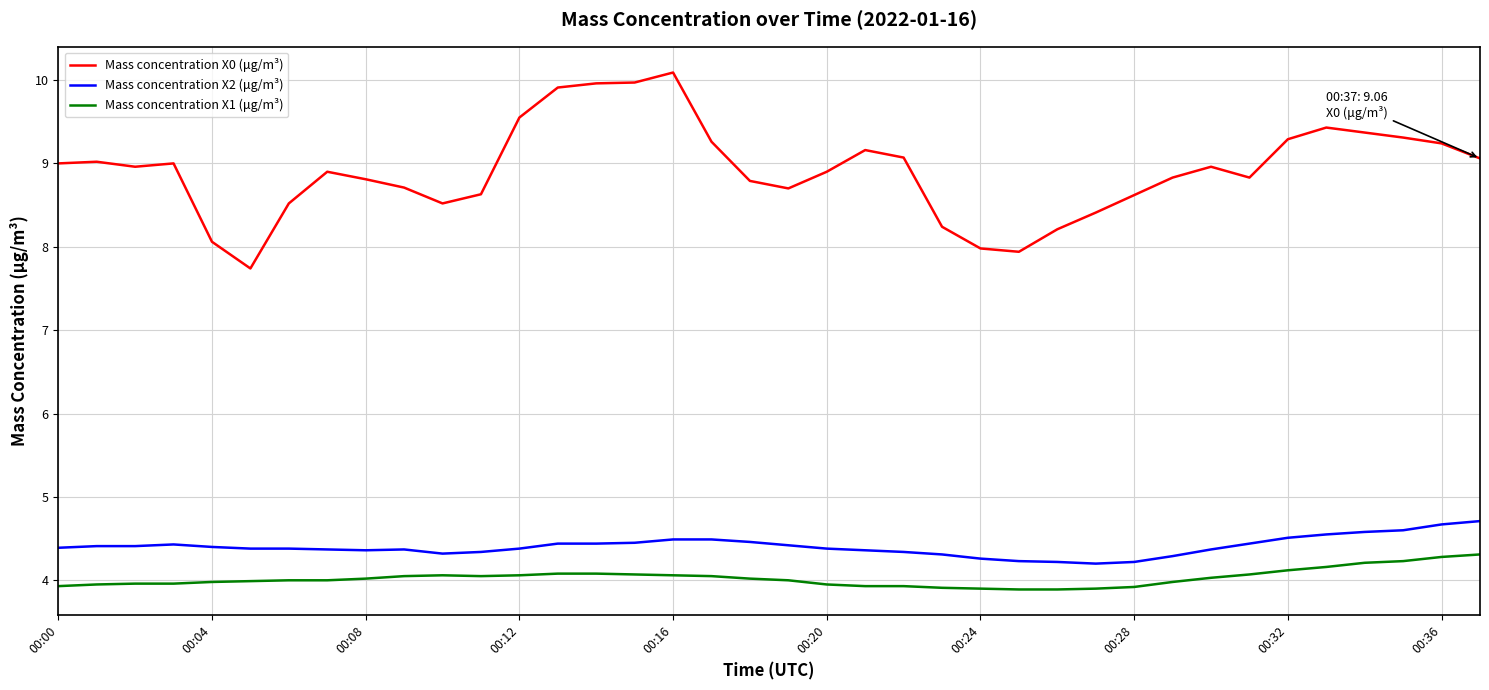

Which series has the largest total across all categories?

Mass concentration X0 (μg/m³)